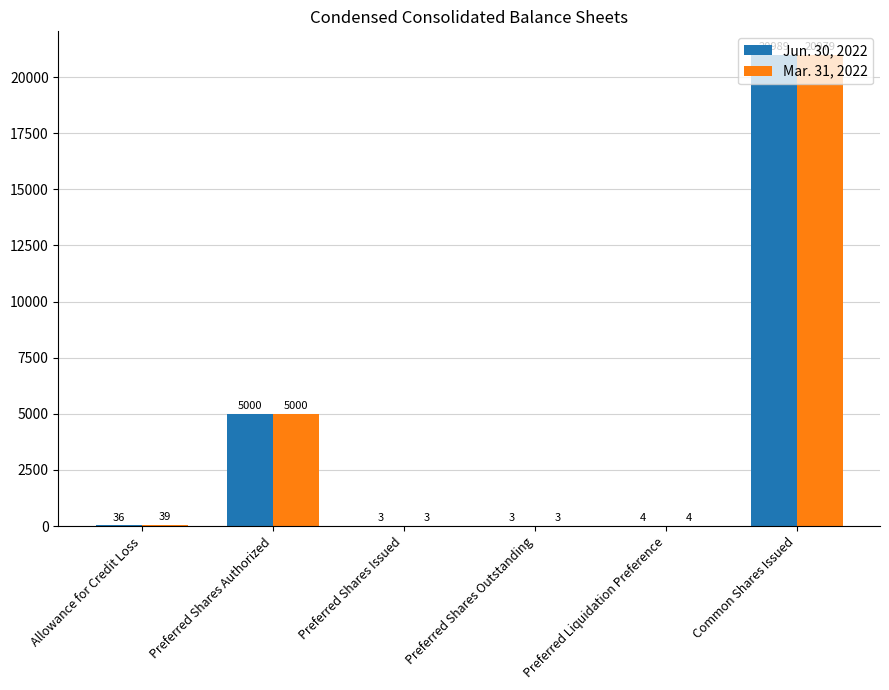

At which category does the chart reach its peak across all series?

Common Shares Issued